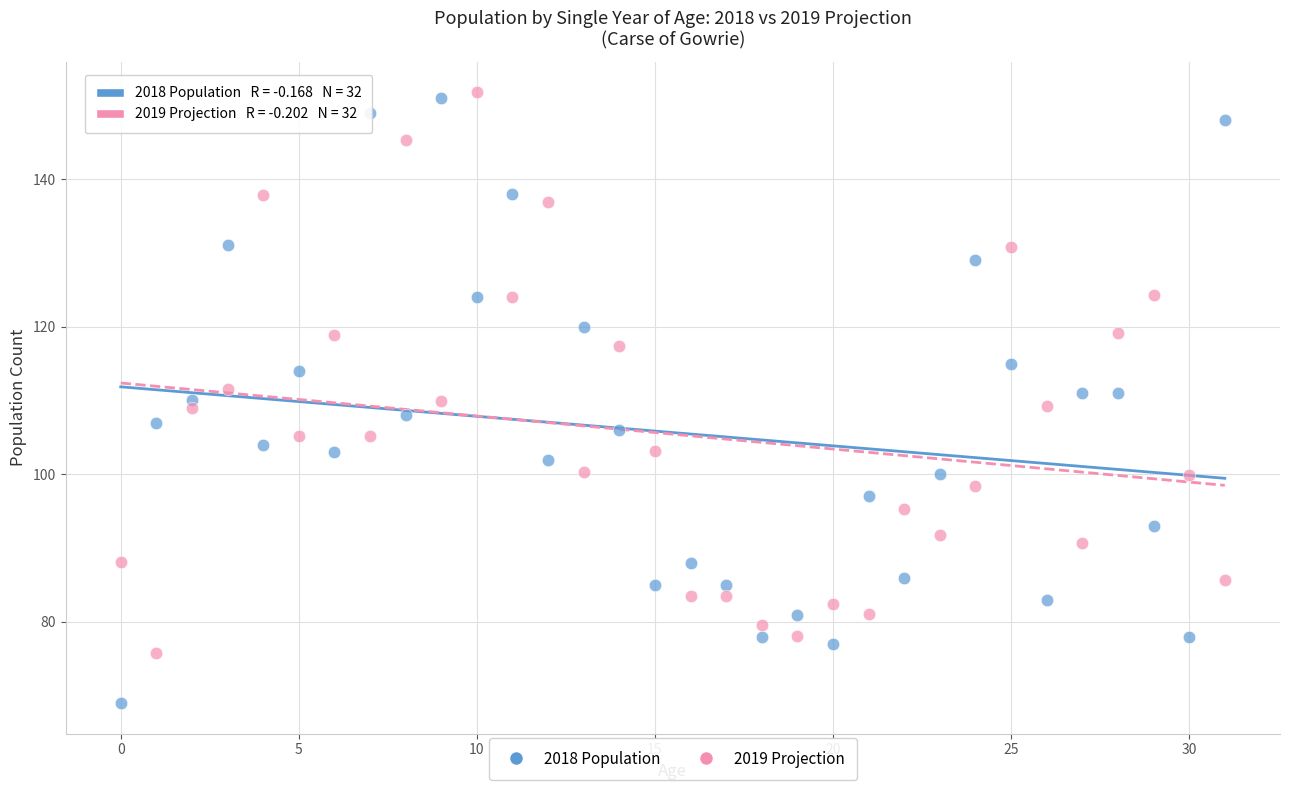

What are all the series names shown in the legend?

2018 Population, 2019 Projection